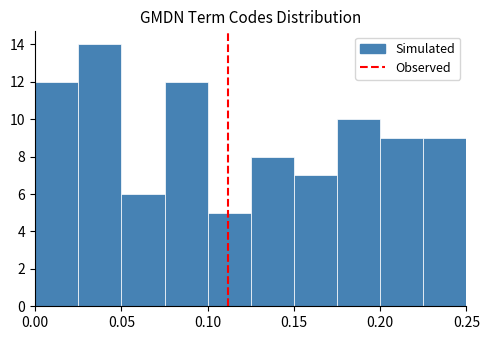

Reading left to right, list every bar in this chart as the range it spans on the x-axis followed by its height. The values are not printed on the chart, so give them approximately, as read against the axis.

0.000 to 0.025: 12
0.025 to 0.050: 14
0.050 to 0.075: 6
0.075 to 0.100: 12
0.100 to 0.125: 5
0.125 to 0.150: 8
0.150 to 0.175: 7
0.175 to 0.200: 10
0.200 to 0.225: 9
0.225 to 0.250: 9